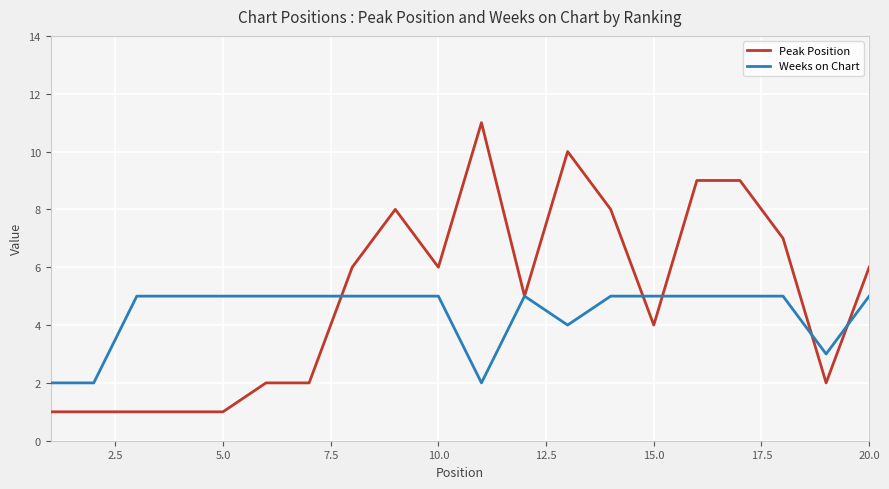

Which series has the widest spread of values?

Peak Position